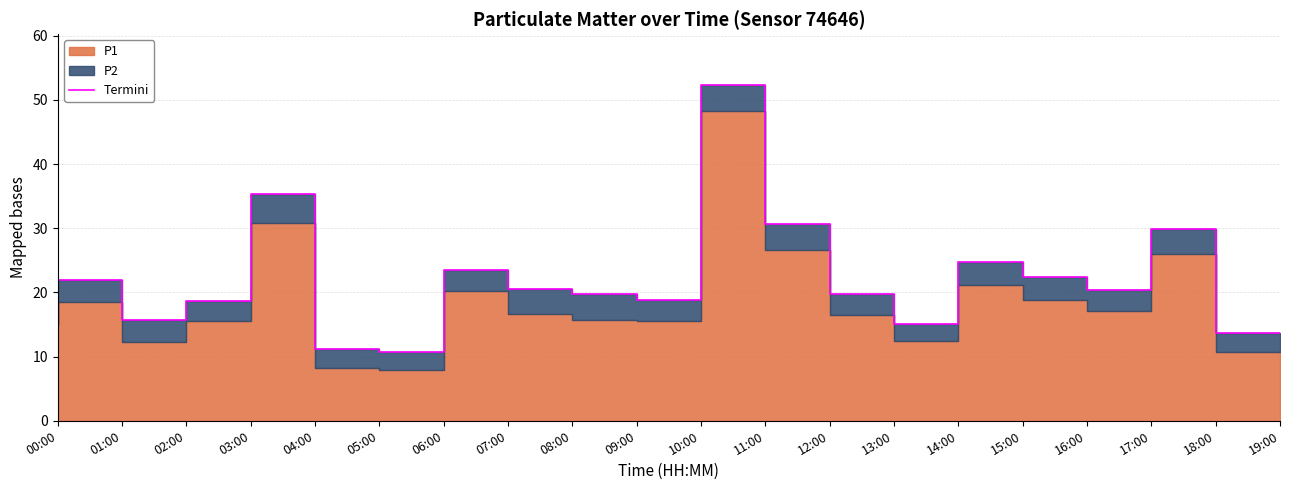

How many lines are shown in the chart?

1